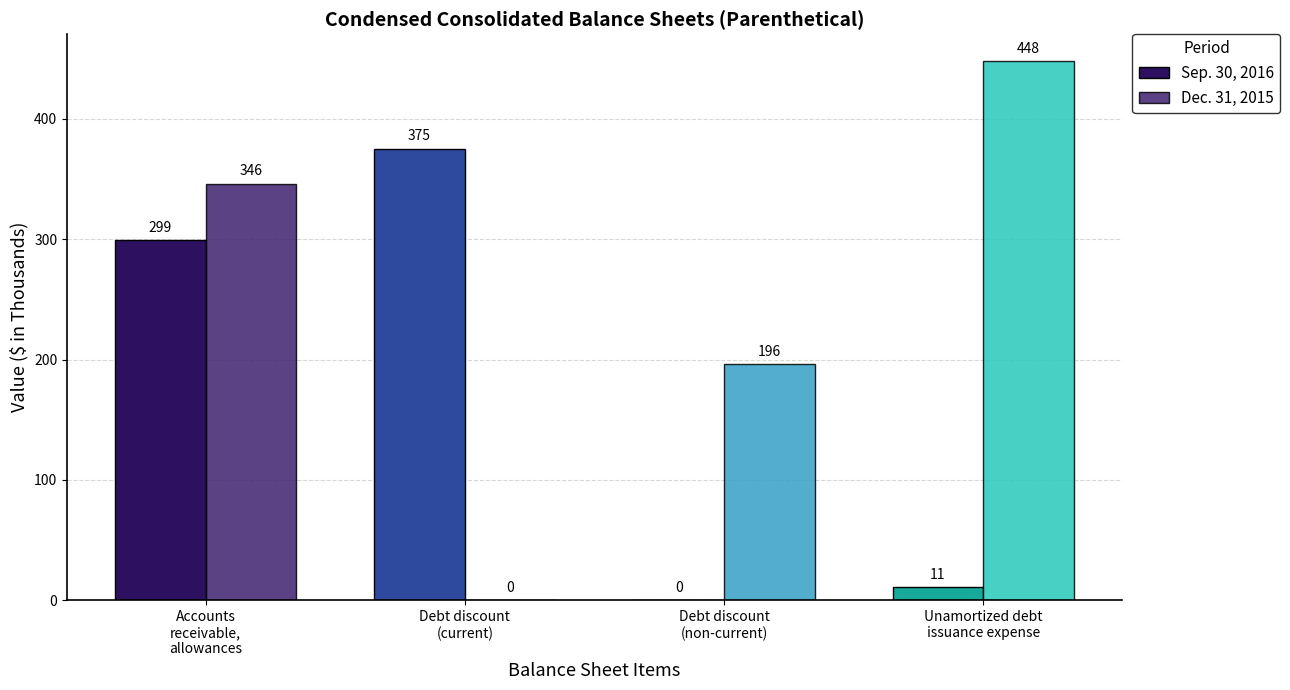

What is the average value of the Dec. 31, 2015 series?

248